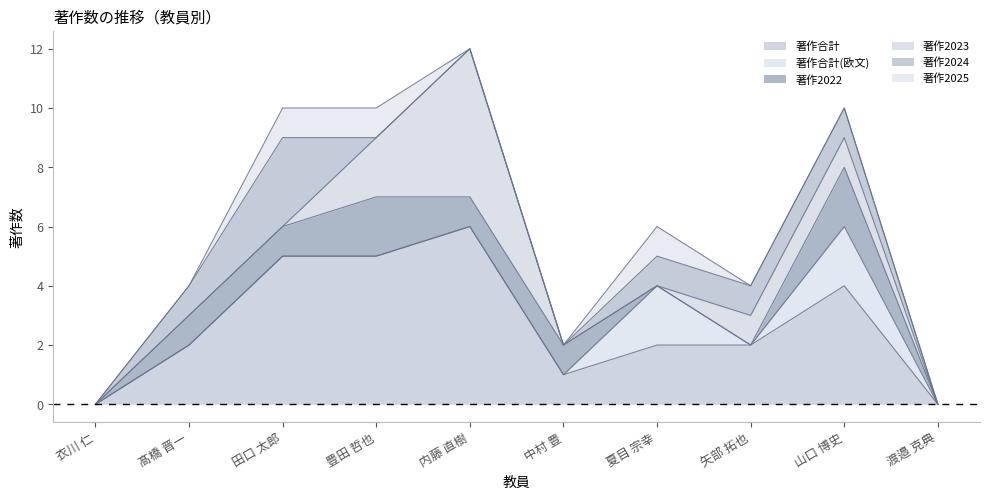

Reading left to right, list all the values displayed in this chart.

著作合計: 衣川 仁=0	髙橋 晋一=2	田口 太郎=5	豊田 哲也=5	内藤 直樹=6	中村 豊=1	夏目 宗幸=2	矢部 拓也=2	山口 博史=4	渡邉 克典=0
著作合計(欧文): 衣川 仁=0	髙橋 晋一=0	田口 太郎=0	豊田 哲也=0	内藤 直樹=0	中村 豊=0	夏目 宗幸=2	矢部 拓也=0	山口 博史=2	渡邉 克典=0
著作2022: 衣川 仁=0	髙橋 晋一=1	田口 太郎=1	豊田 哲也=2	内藤 直樹=1	中村 豊=1	夏目 宗幸=0	矢部 拓也=0	山口 博史=2	渡邉 克典=0
著作2023: 衣川 仁=0	髙橋 晋一=0	田口 太郎=0	豊田 哲也=2	内藤 直樹=5	中村 豊=0	夏目 宗幸=0	矢部 拓也=1	山口 博史=1	渡邉 克典=0
著作2024: 衣川 仁=0	髙橋 晋一=1	田口 太郎=3	豊田 哲也=0	内藤 直樹=0	中村 豊=0	夏目 宗幸=1	矢部 拓也=1	山口 博史=1	渡邉 克典=0
著作2025: 衣川 仁=0	髙橋 晋一=0	田口 太郎=1	豊田 哲也=1	内藤 直樹=0	中村 豊=0	夏目 宗幸=1	矢部 拓也=0	山口 博史=0	渡邉 克典=0